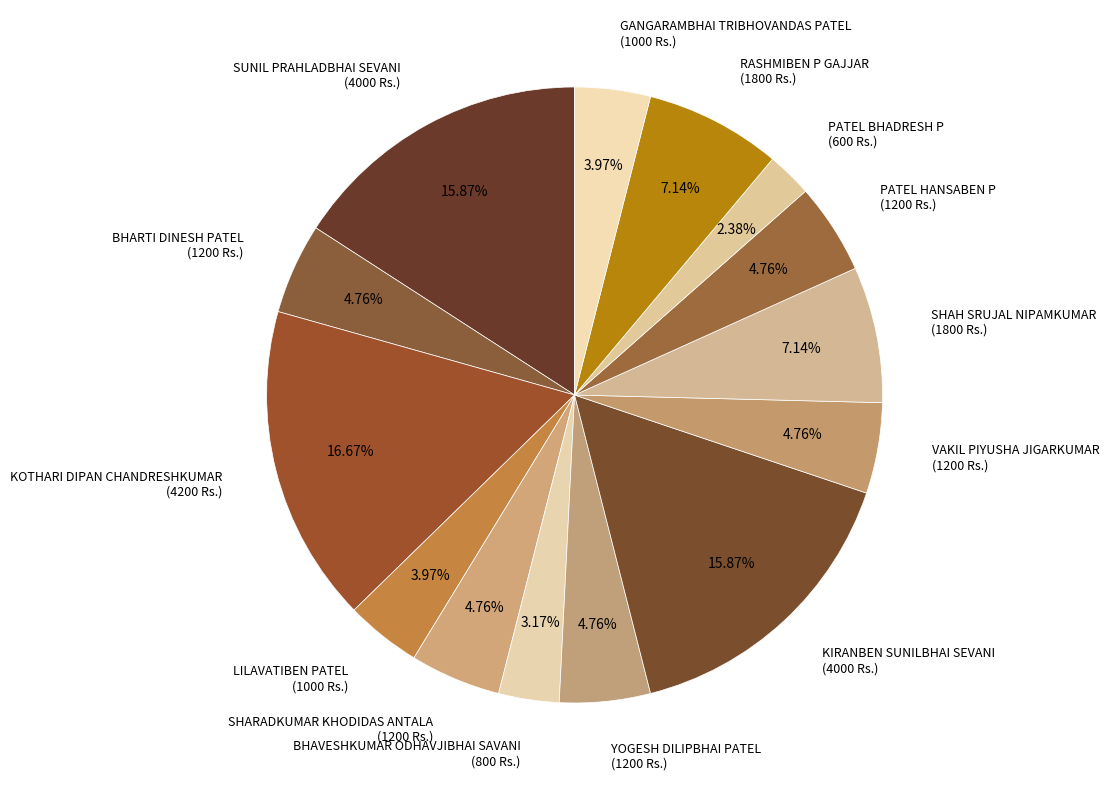

Do KOTHARI DIPAN CHANDRESHKUMAR and PATEL HANSABEN P together represent more than half of the pie?

No